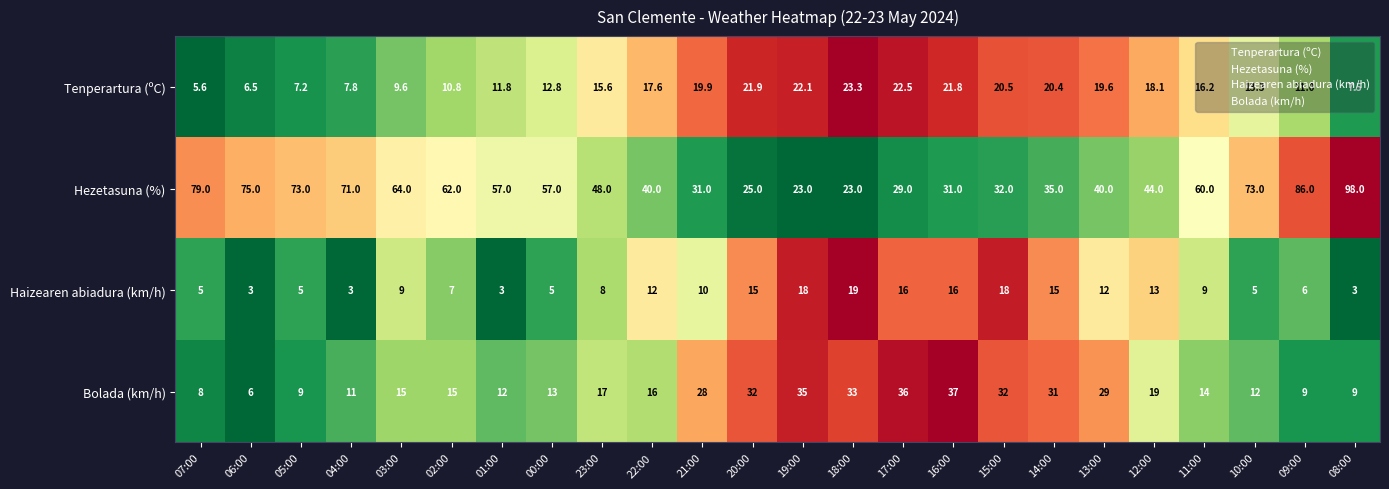

Which category has the lowest value in the Tenperartura (ºC) series?

07:00